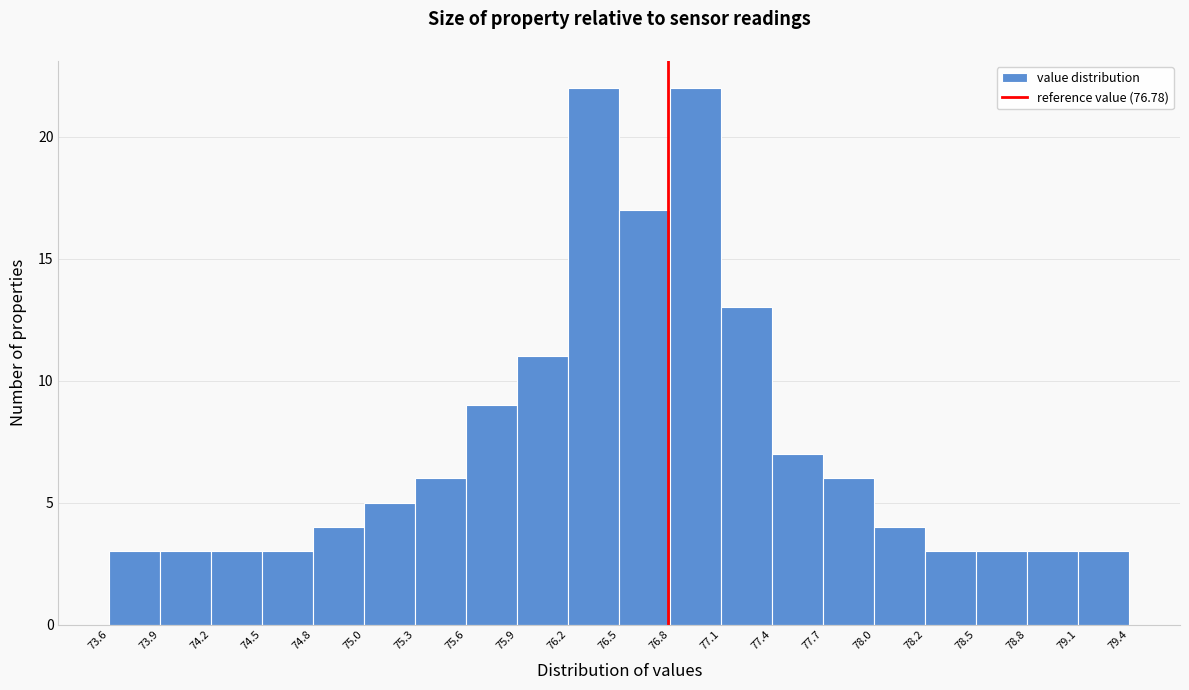

How tall is the bar that spans 74.5 to 74.8 on the x-axis? The values are not printed on the chart, so give them approximately, as read against the axis.

3